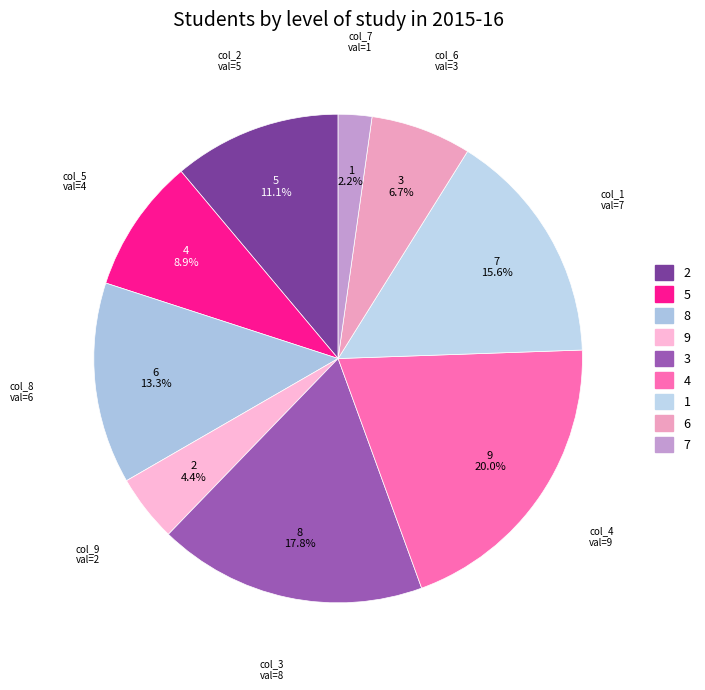

Count the number of slices in the pie.

9